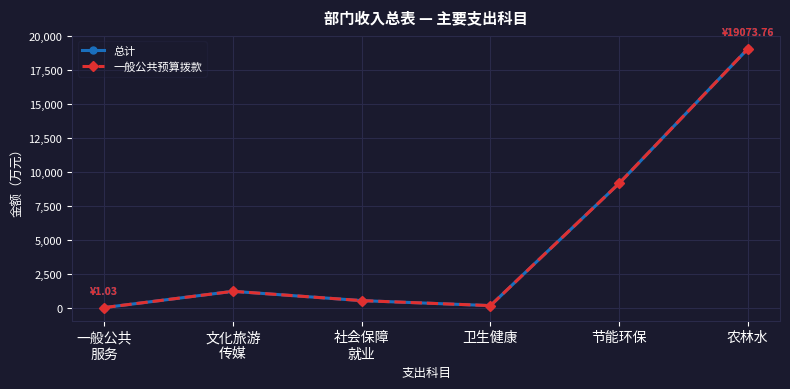

List the series in order of their peak value, lowest first.

总计, 一般公共预算拨款